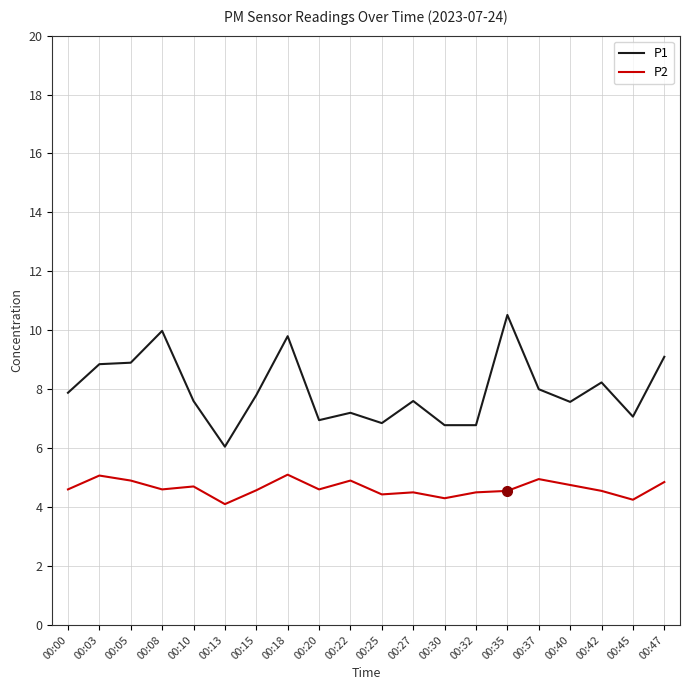

List the series in order of their overall mean, lowest first.

P2, P1